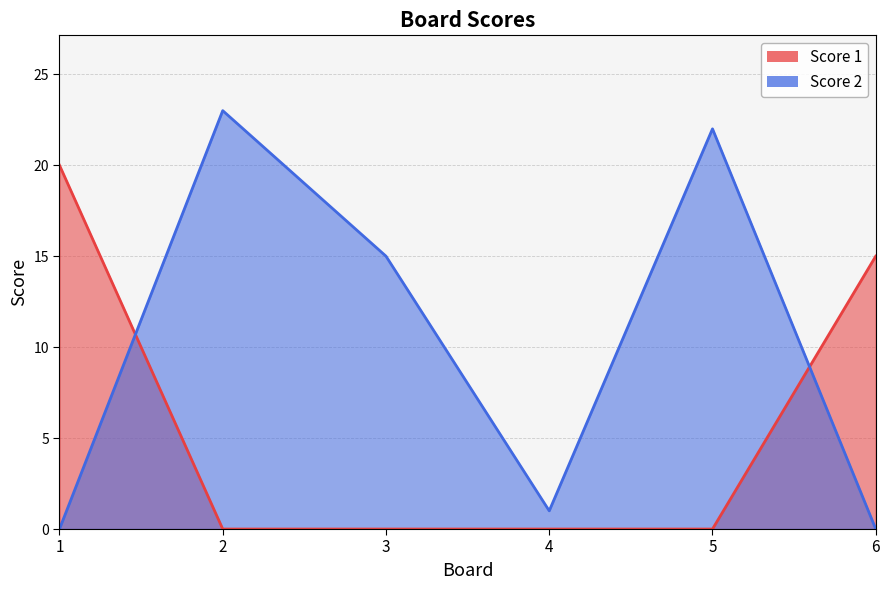

True or false: Score 1 and Score 2 cross at least once.

True